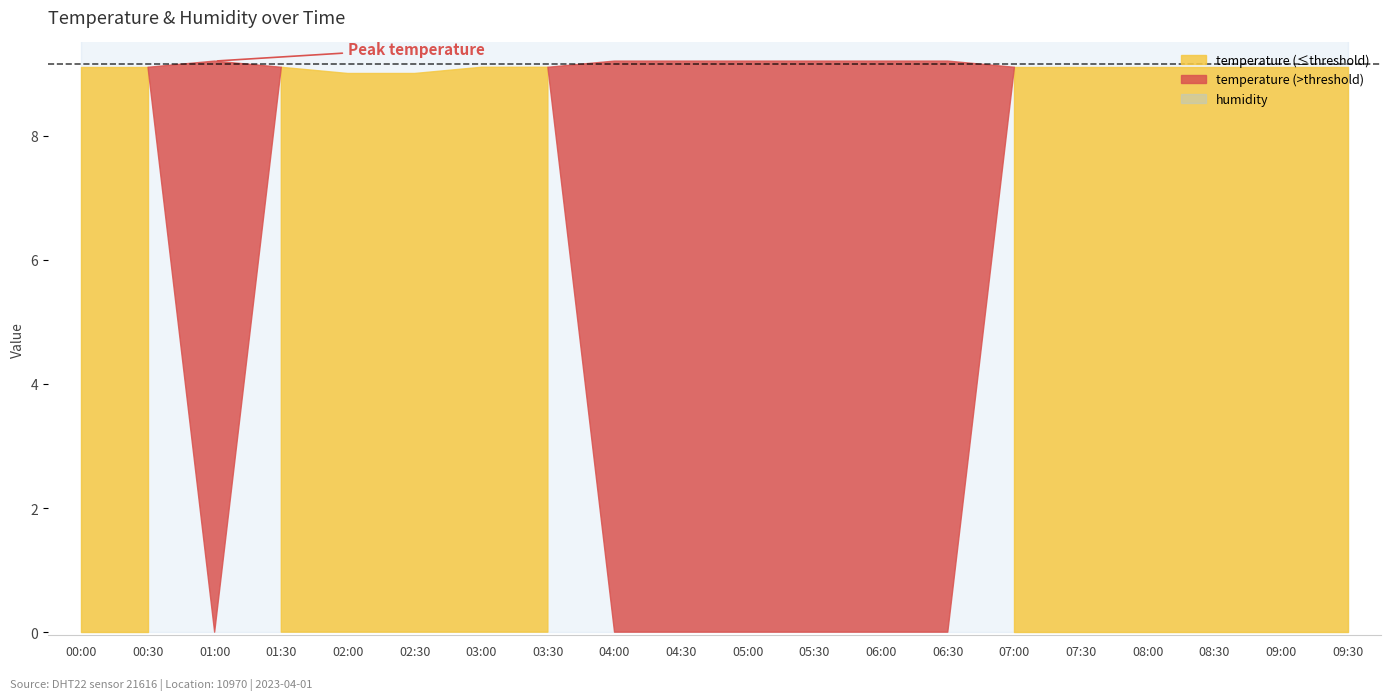

True or false: humidity and temperature cross at least once.

False